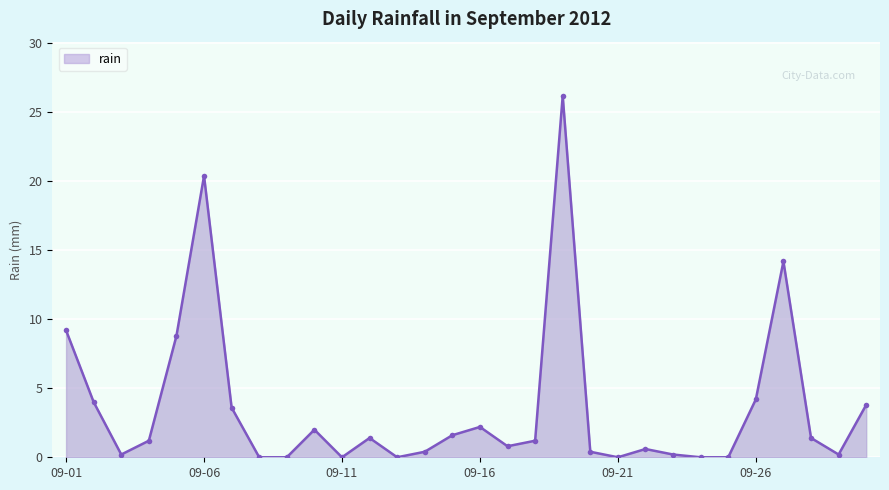

True or false: the data has more than 0 interior local peaks.

True